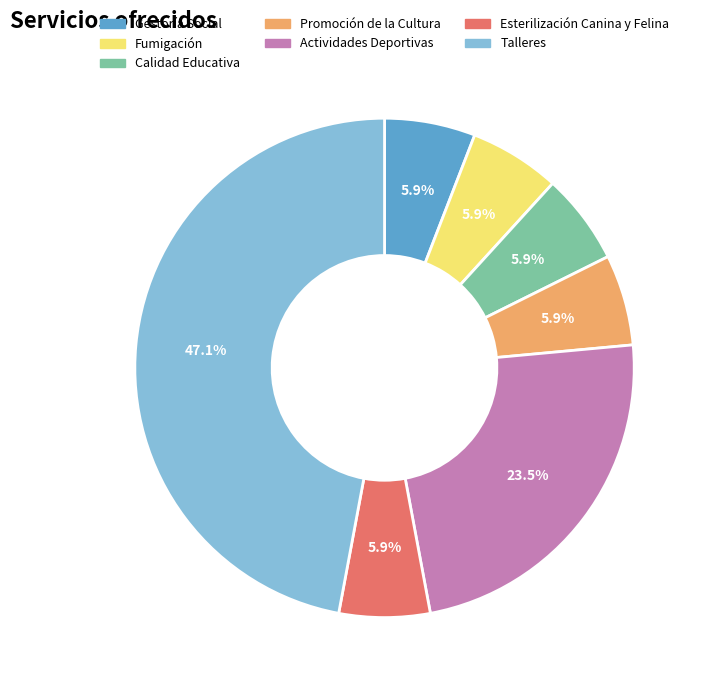

To the nearest percent, what percentage of the pie is Fumigación?

6%